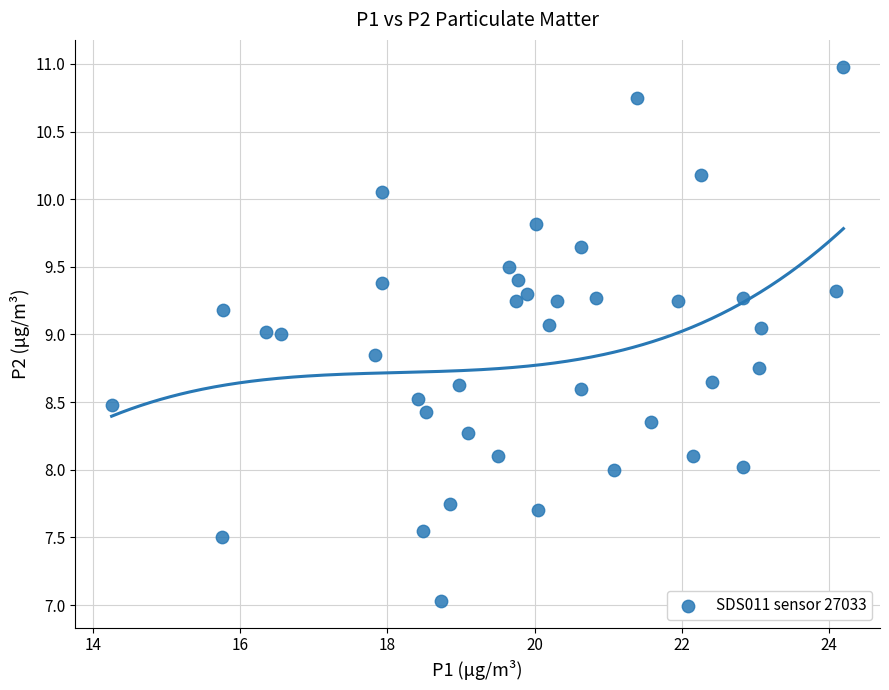

What is the range of X values (max minus min)?

9.9